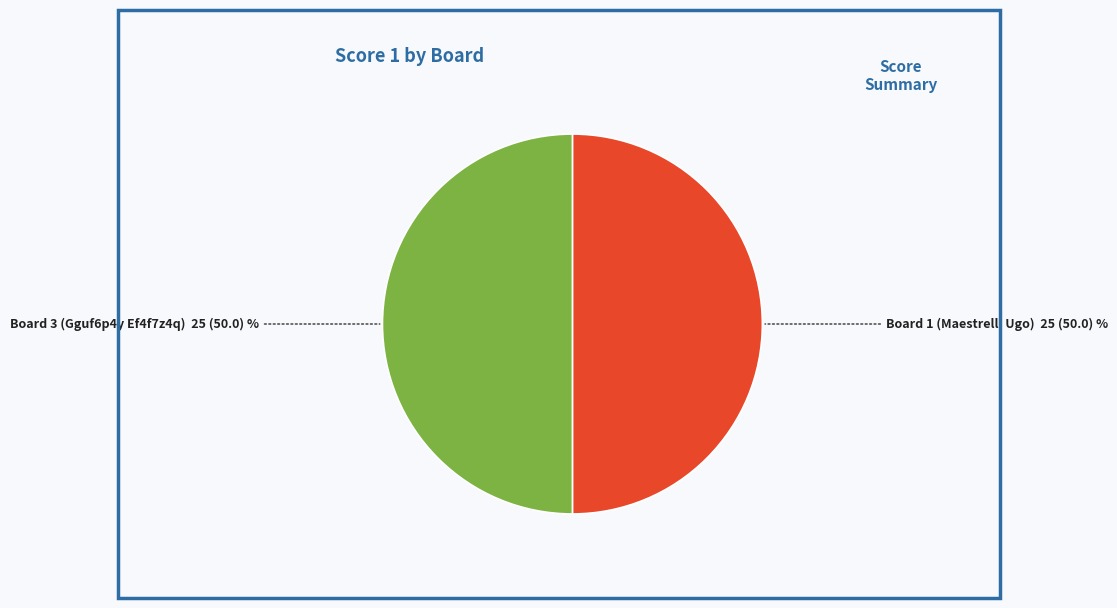

What is the ratio of the value at Board 3 (Gguf6p4y Ef4f7z4q) to the value at Board 1 (Maestrelli Ugo)?

1.0